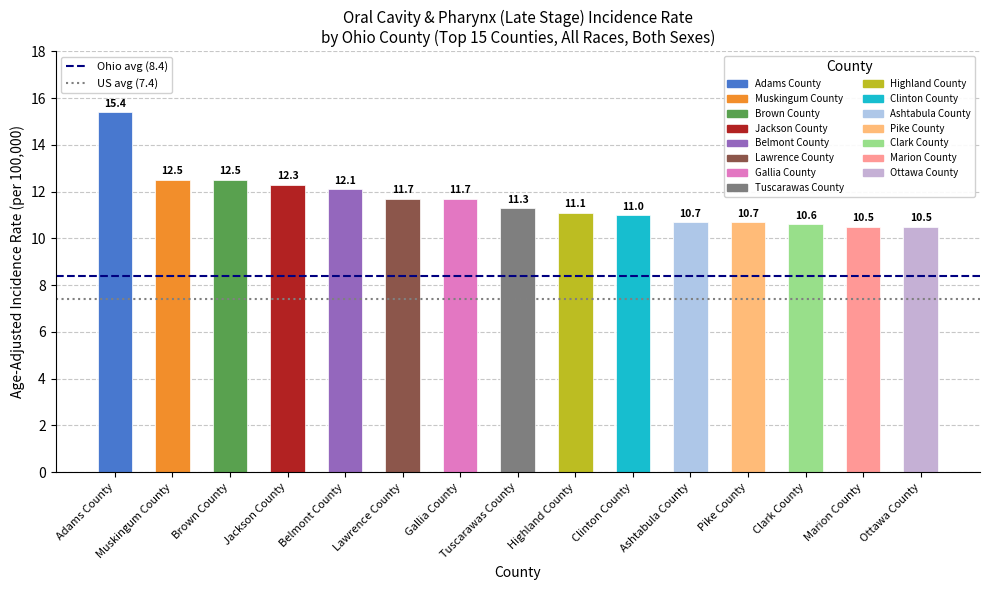

What position from the left is Ottawa County?

15